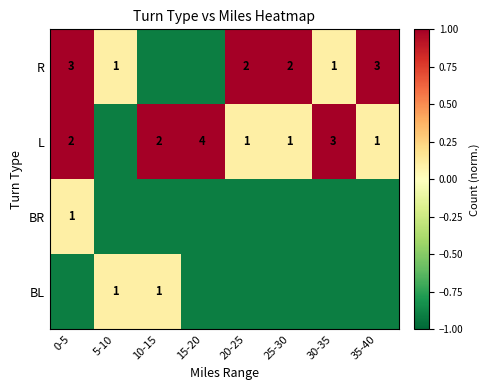

The value of L at 20-25 is 0.1. True or false?

False